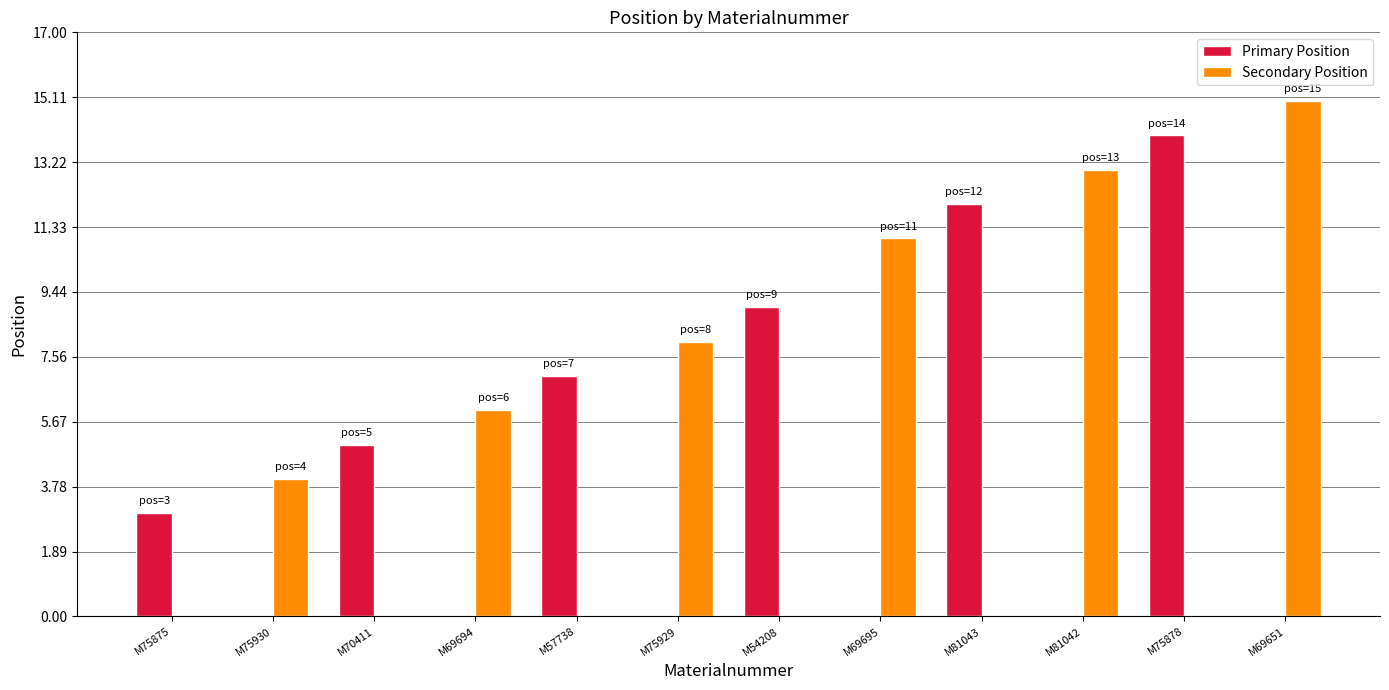

Between M75875 and M81042, which series saw the biggest shift?

Secondary Position